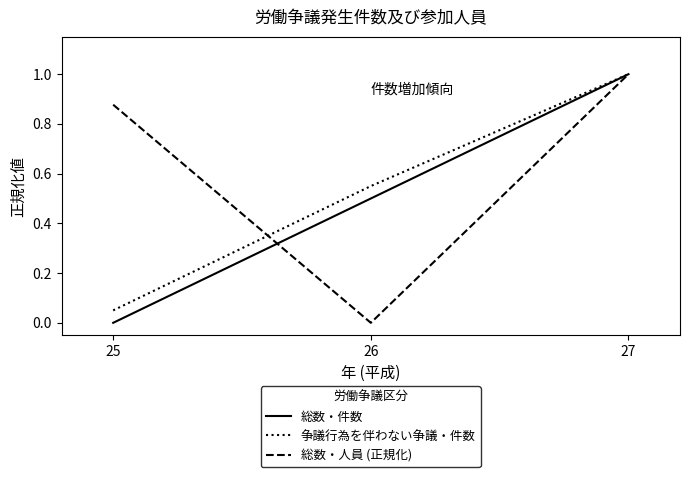

Between 25 and 26, which series saw the biggest shift?

総数・人員 (正規化)